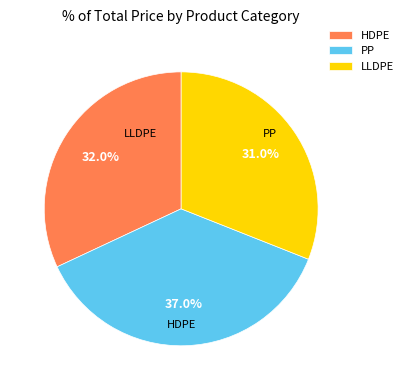

Rank the categories by value from lowest to highest.

LLDPE, HDPE, PP